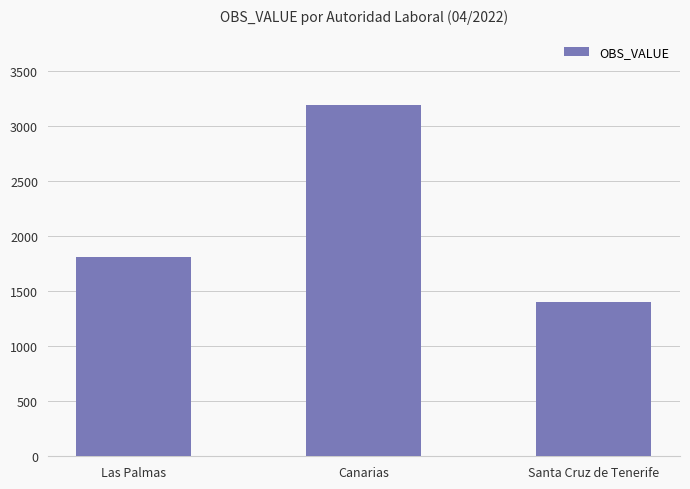

Count the number of categories in the chart.

3